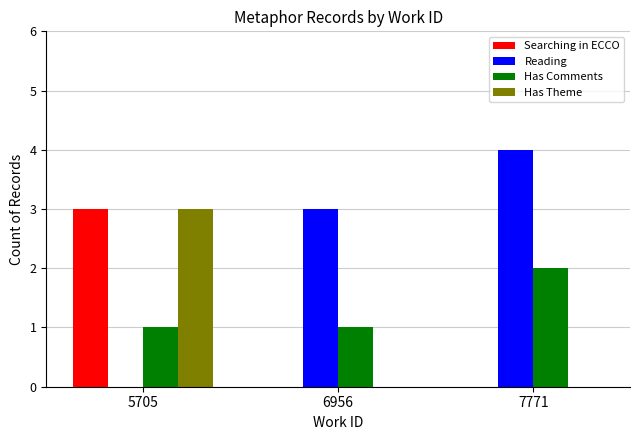

Read the Reading value at 7771.

4